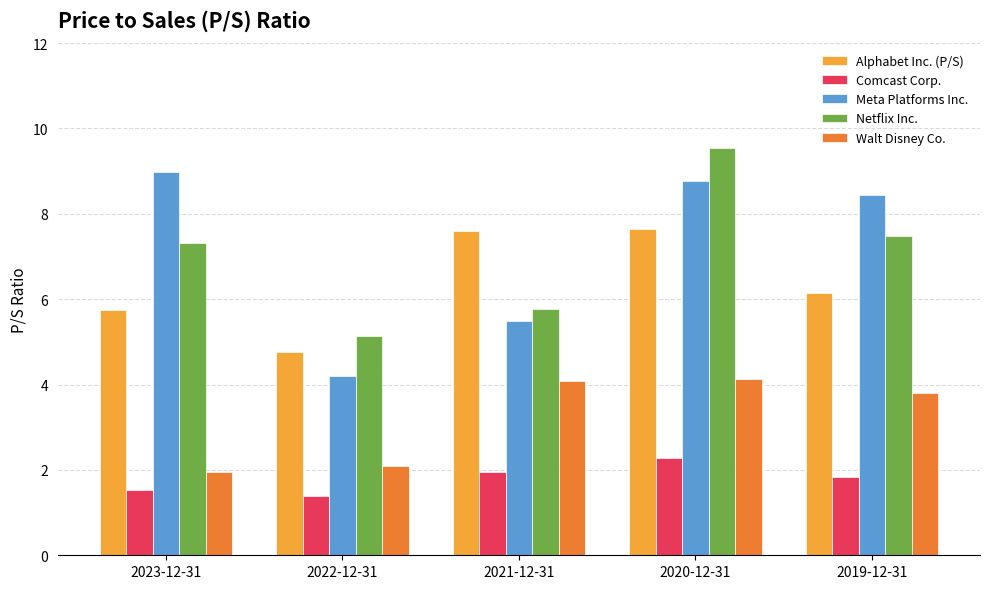

Are the bars horizontal?

No